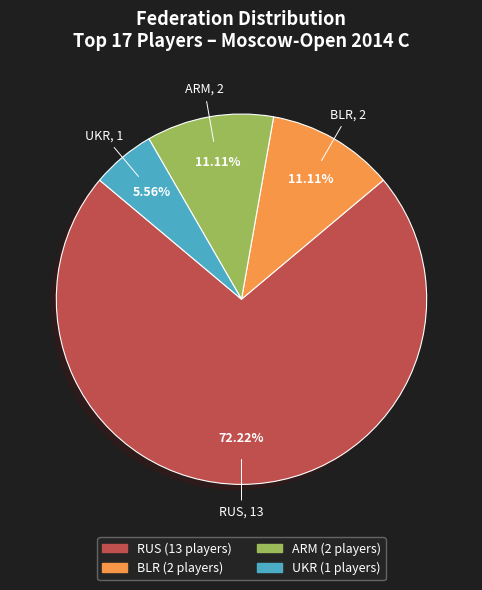

Is there a majority slice in this chart?

Yes